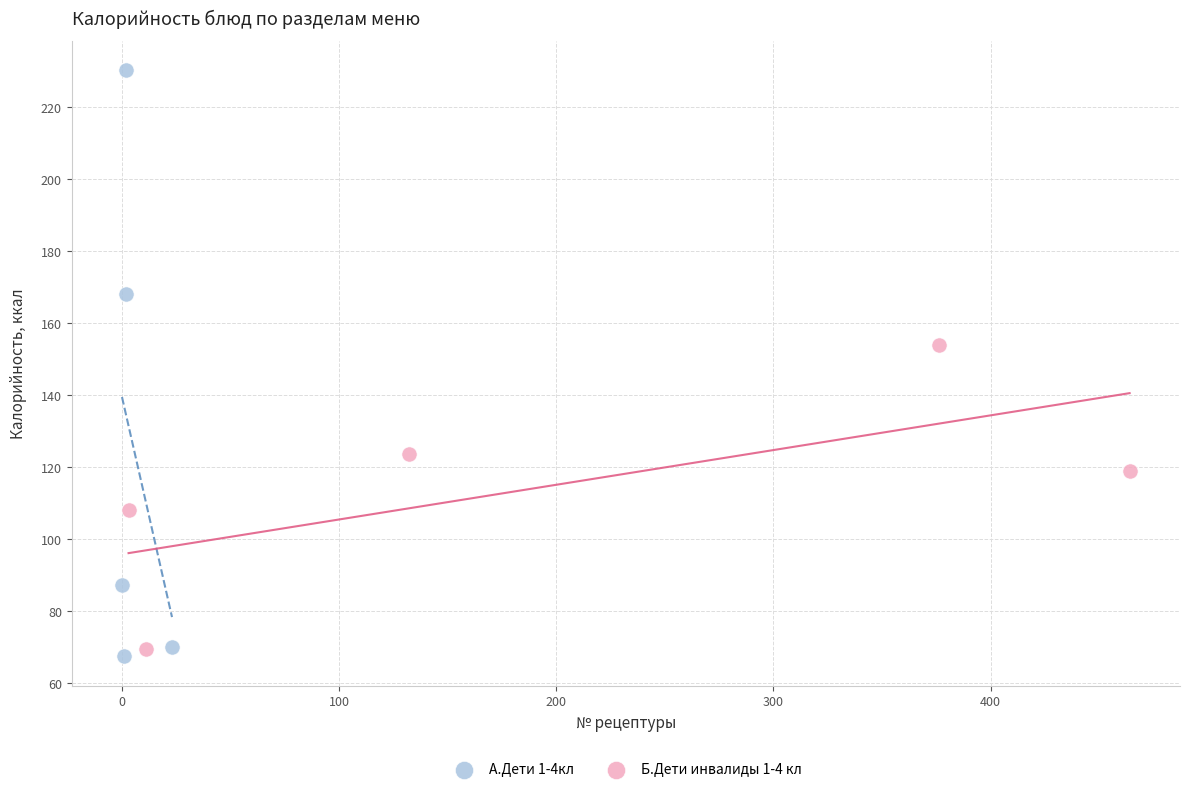

What are all the series names shown in the legend?

А.Дети 1-4кл, Б.Дети инвалиды 1-4 кл